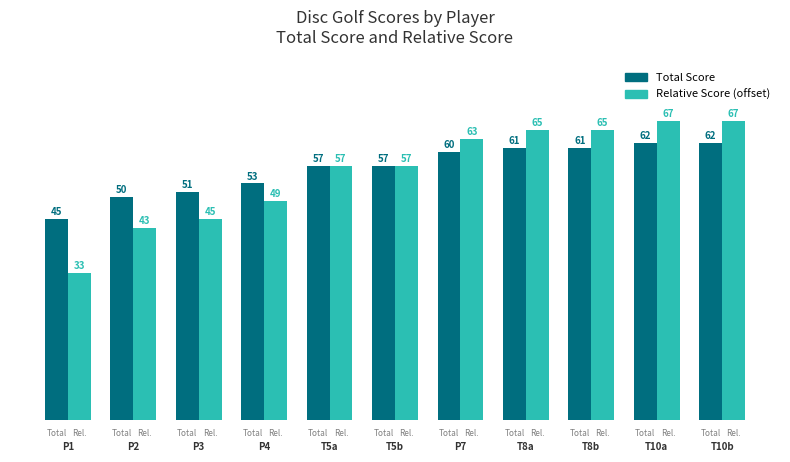

Rank the series by their average value, from lowest to highest.

Relative Score (offset), Total Score